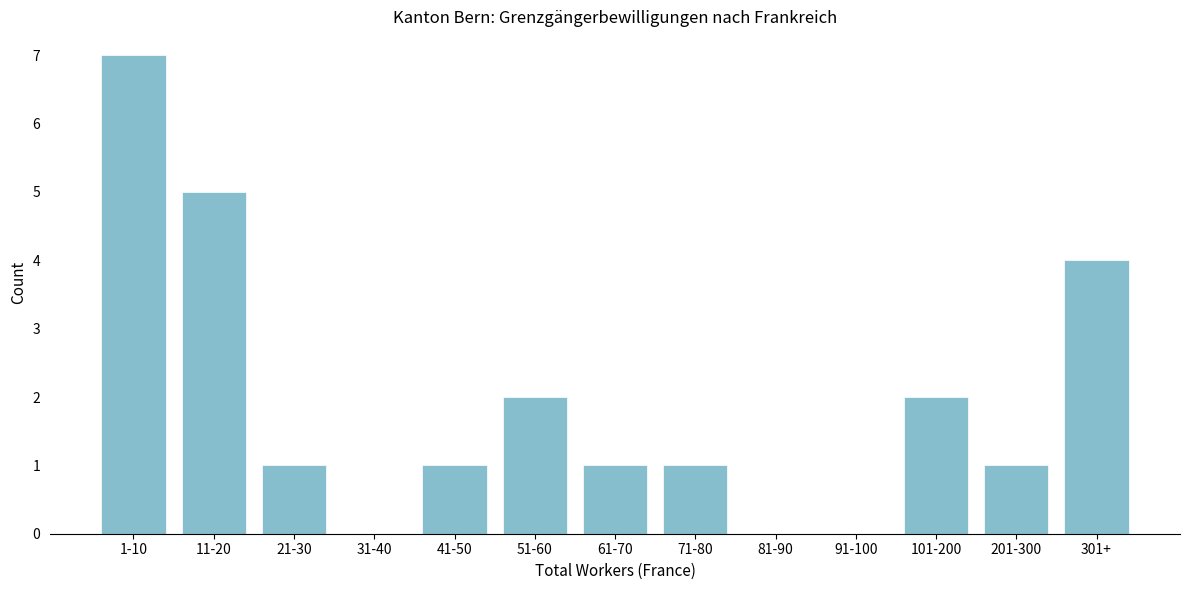

Reading right to left, list all the values displayed in this chart.

301+=4	201-300=1	101-200=2	91-100=0	81-90=0	71-80=1	61-70=1	51-60=2	41-50=1	31-40=0	21-30=1	11-20=5	1-10=7